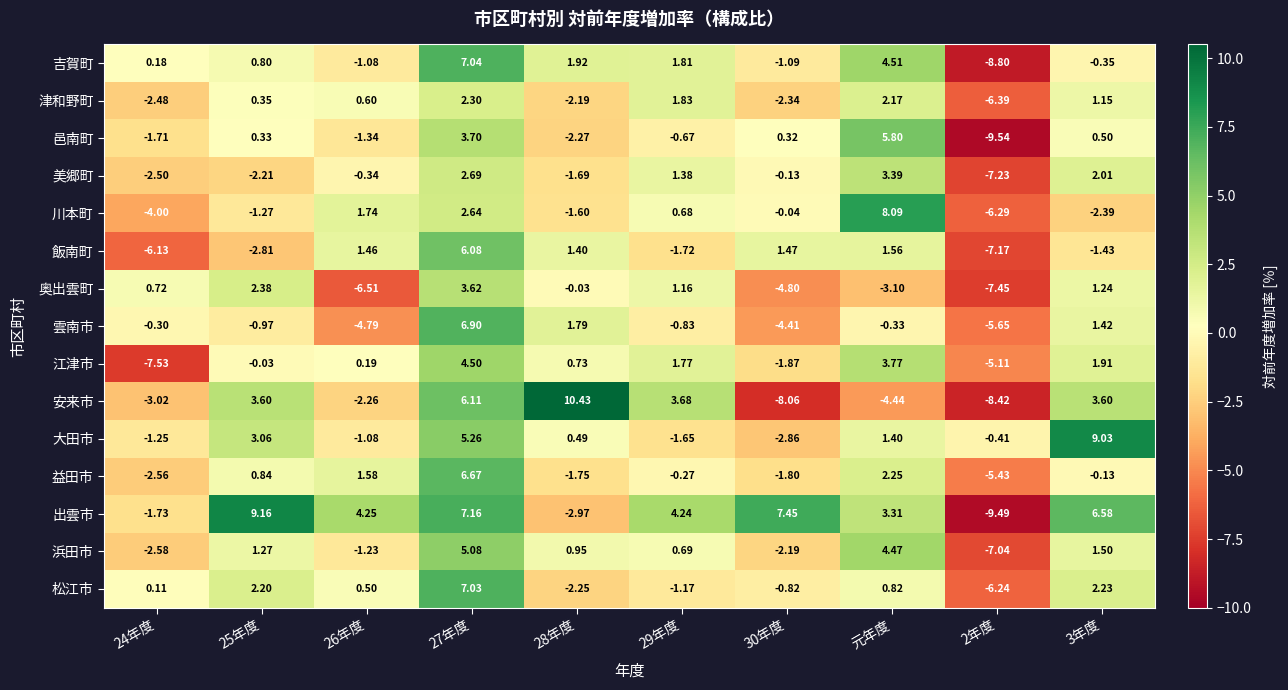

Which series has the largest total across all categories?

出雲市